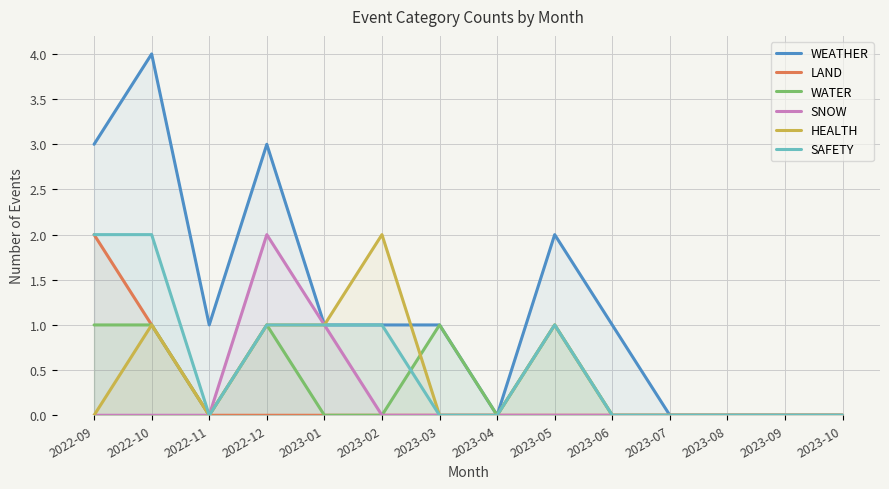

What position from the left is 2022-11?

3